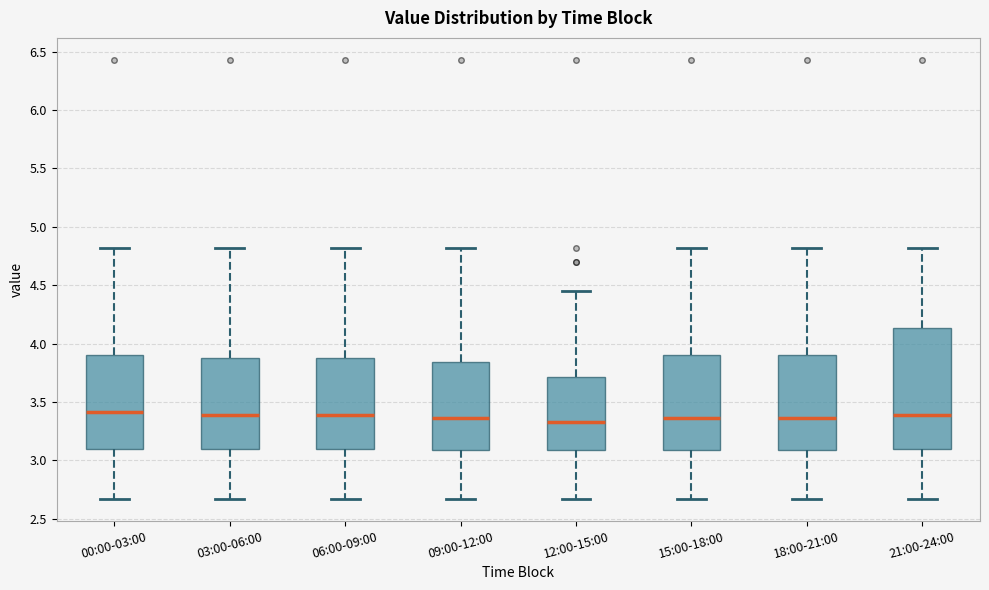

Comparing the boxes themselves (not the whiskers), which one is the tallest?

21:00-24:00